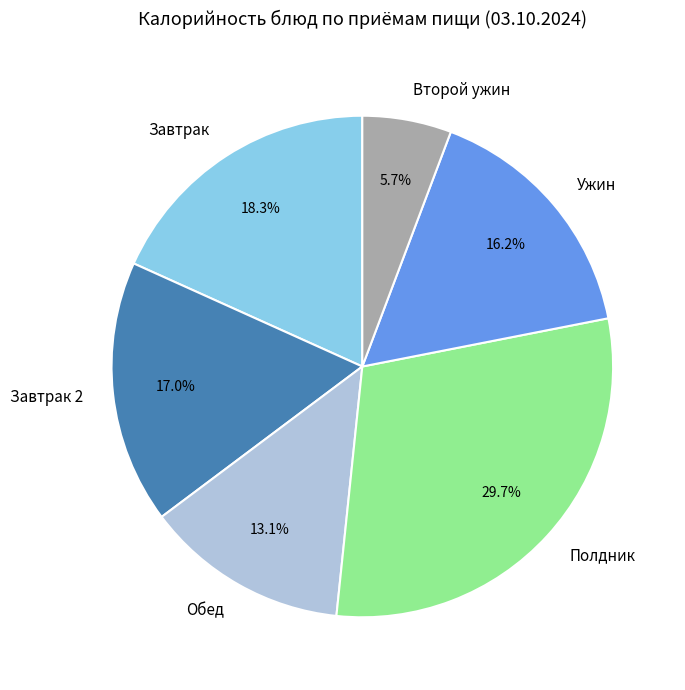

Approximately how many times larger is the value at Полдник compared to Второй ужин?

5.2